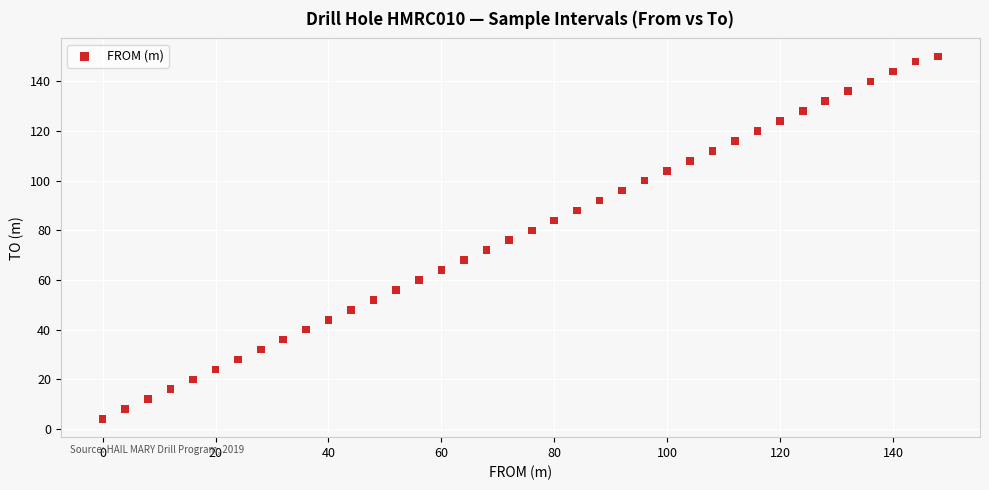

What is the range of X values (max minus min)?

148